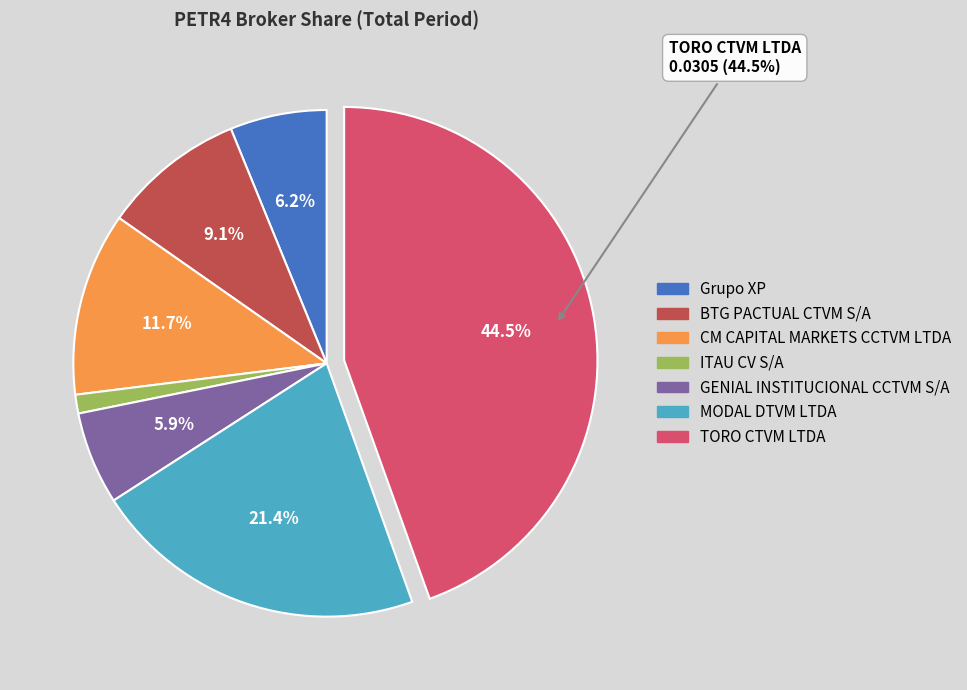

To the nearest percent, what is the difference between the largest and smallest slice percentages?

43%